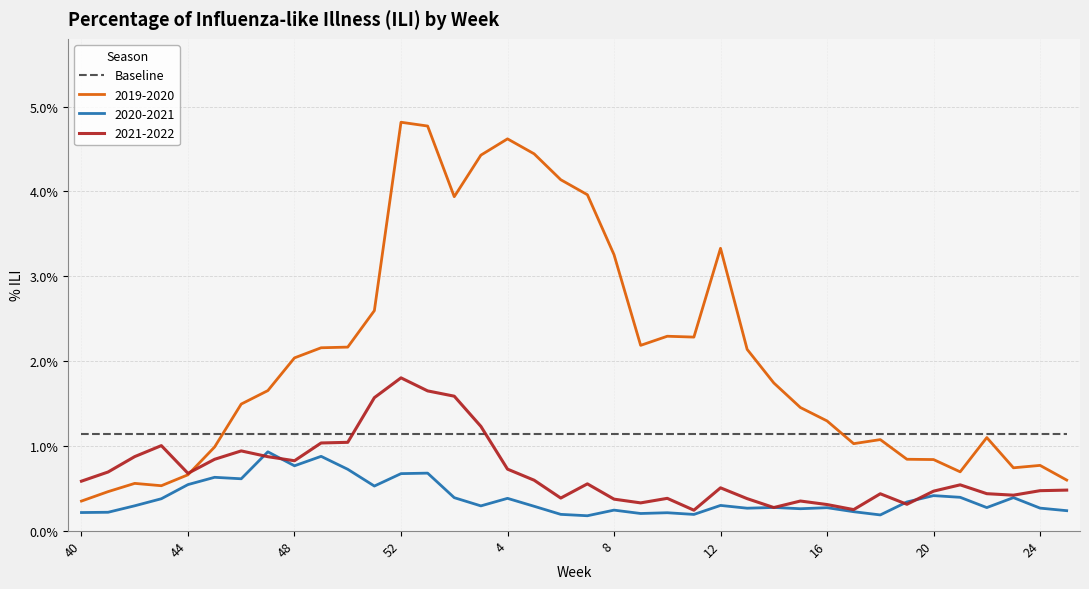

True or false: 2021-2022 and 2019-2020 cross at least once.

True